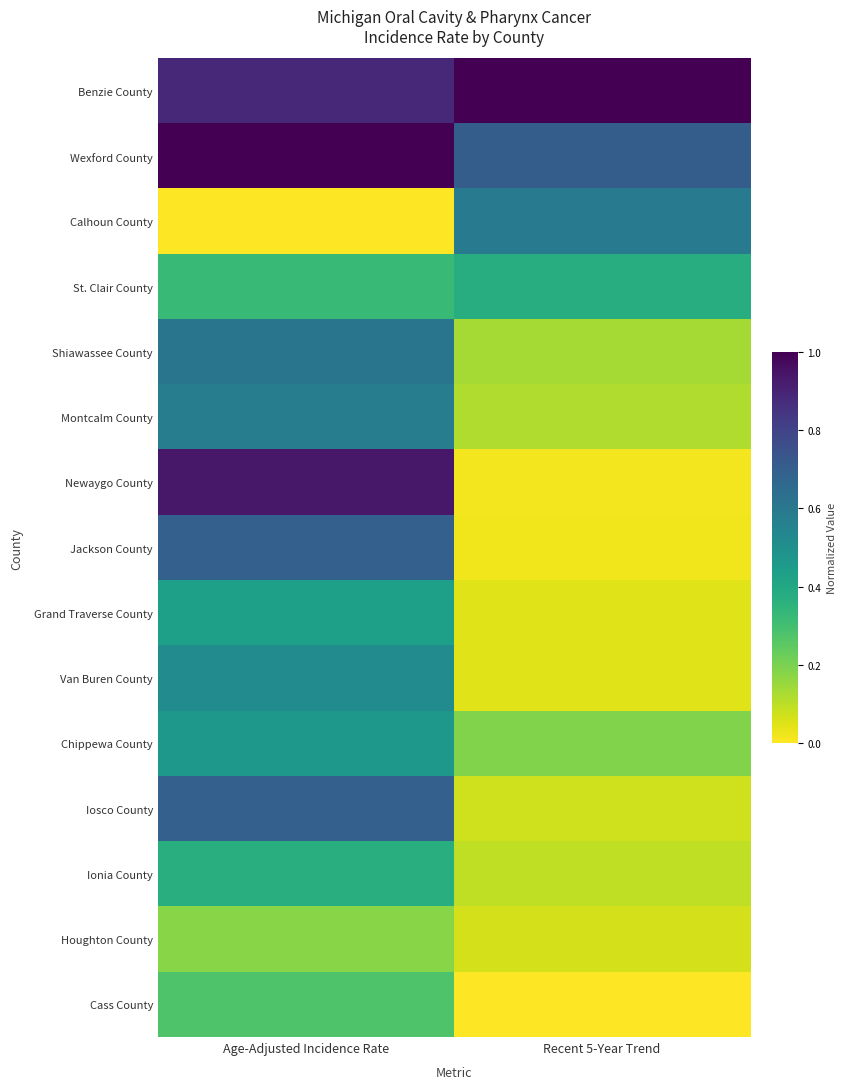

Which category has the highest value across all series?

Recent 5-Year Trend